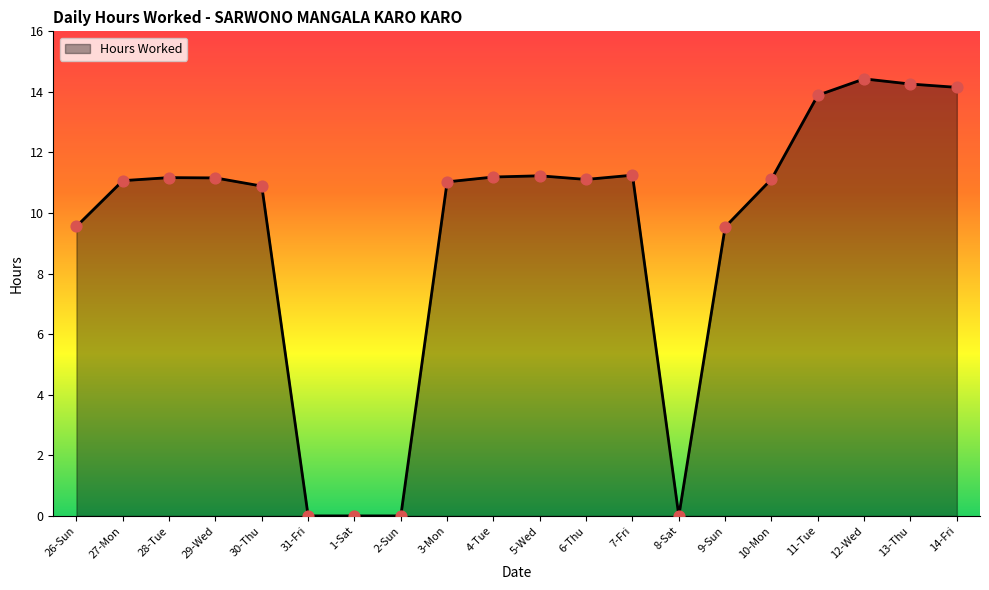

Approximately how many times larger is the value at 28-Tue compared to 26-Sun?

1.2